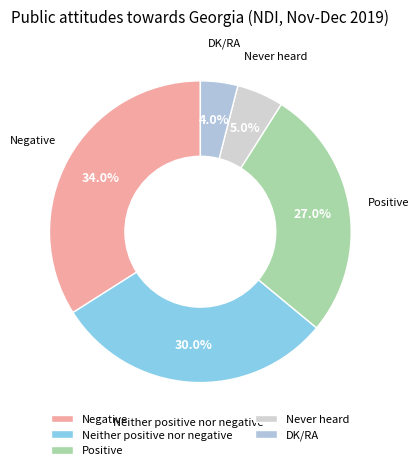

What portion of the pie excludes Negative?

66.0%